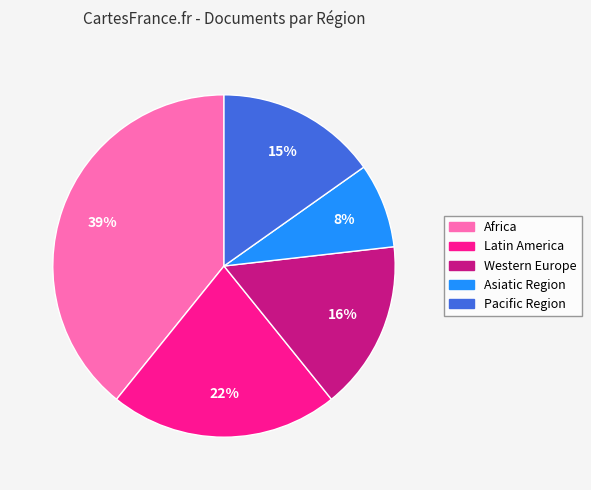

Rank the categories by value from lowest to highest.

Asiatic Region, Pacific Region, Western Europe, Latin America, Africa